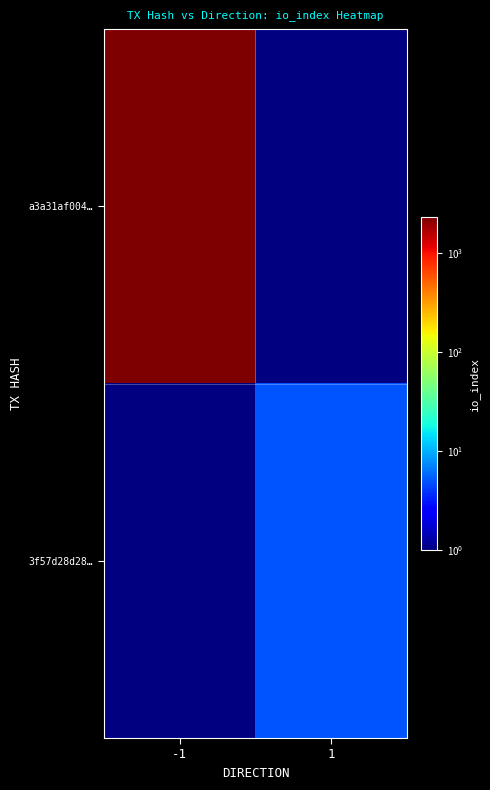

Rank the series at -1 from highest to lowest value.

a3a31af004…, 3f57d28d28…